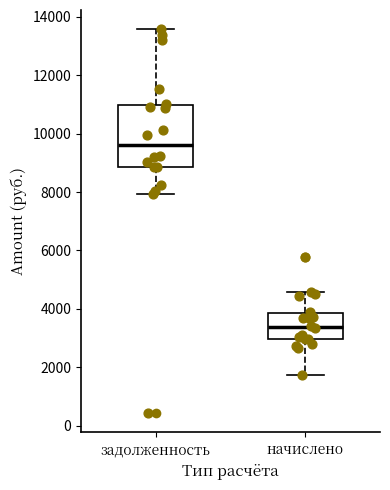

Where does the lower whisker of the box for задолженность end on the y-axis? The values are not printed on the chart, so give them approximately, as read against the axis.

8000